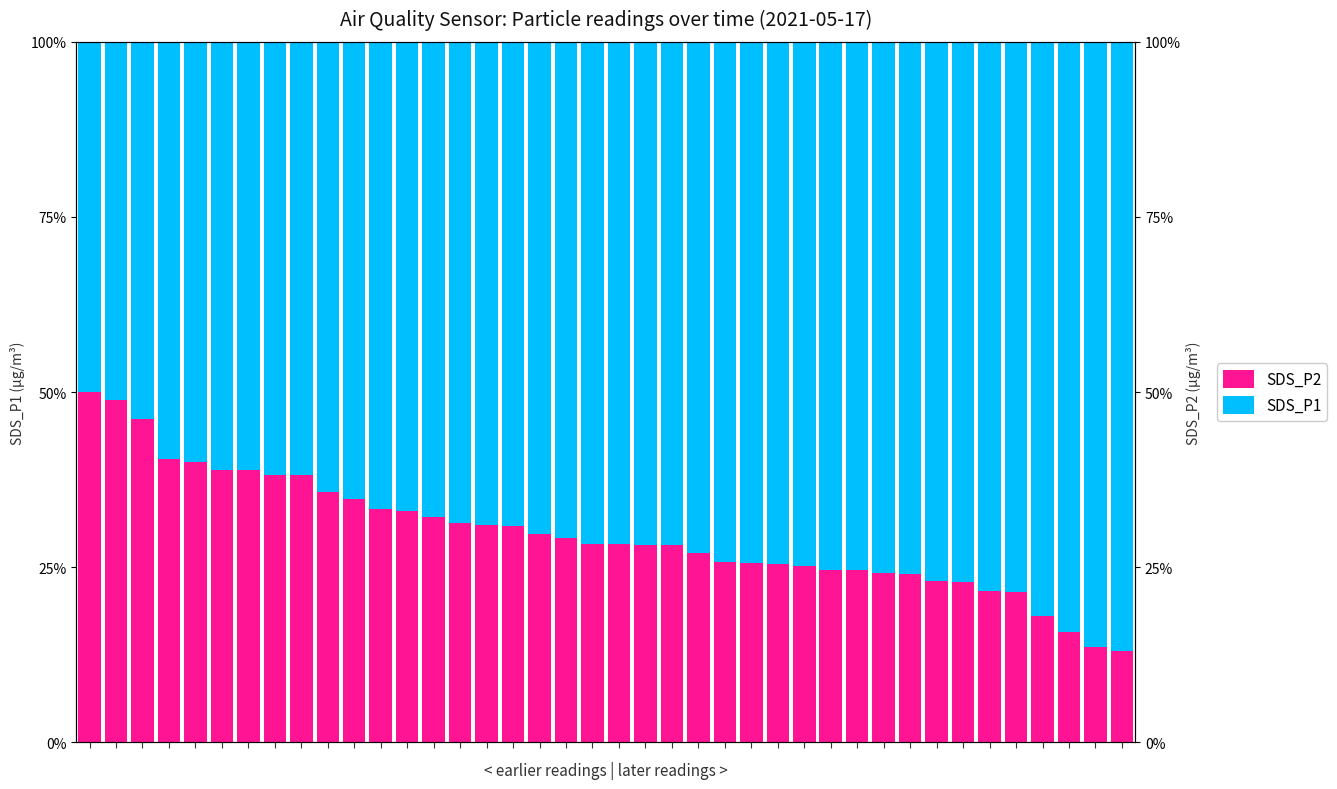

True or false: SDS_P1 has a value of 0.4 at 30.

False